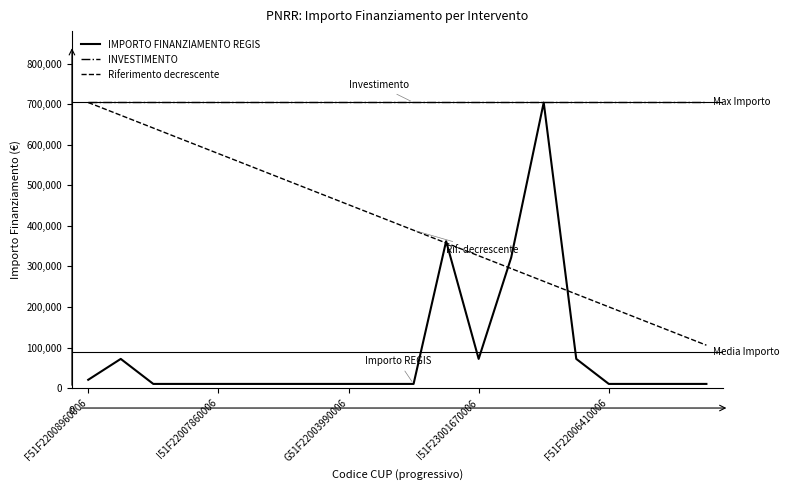

What is the maximum value for IMPORTO FINANZIAMENTO REGIS?

704421.9